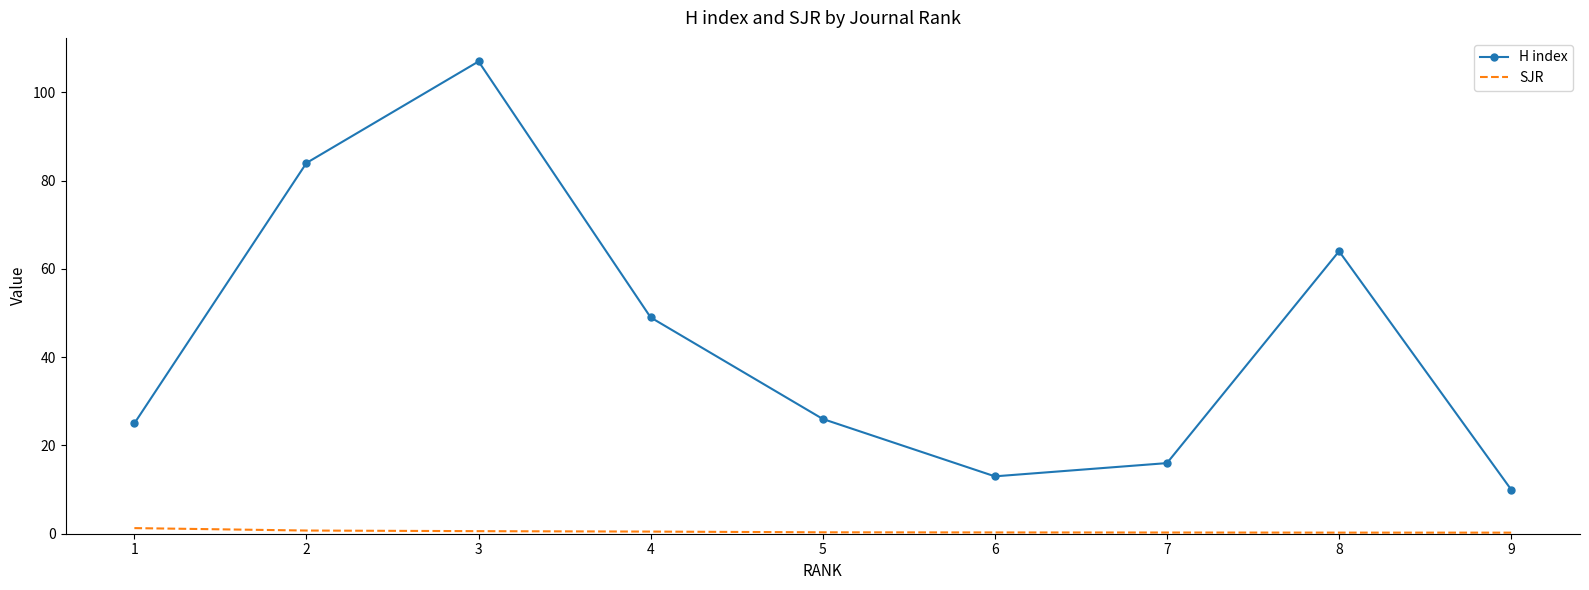

The H index series shows 172.2 at 3. True or false?

False